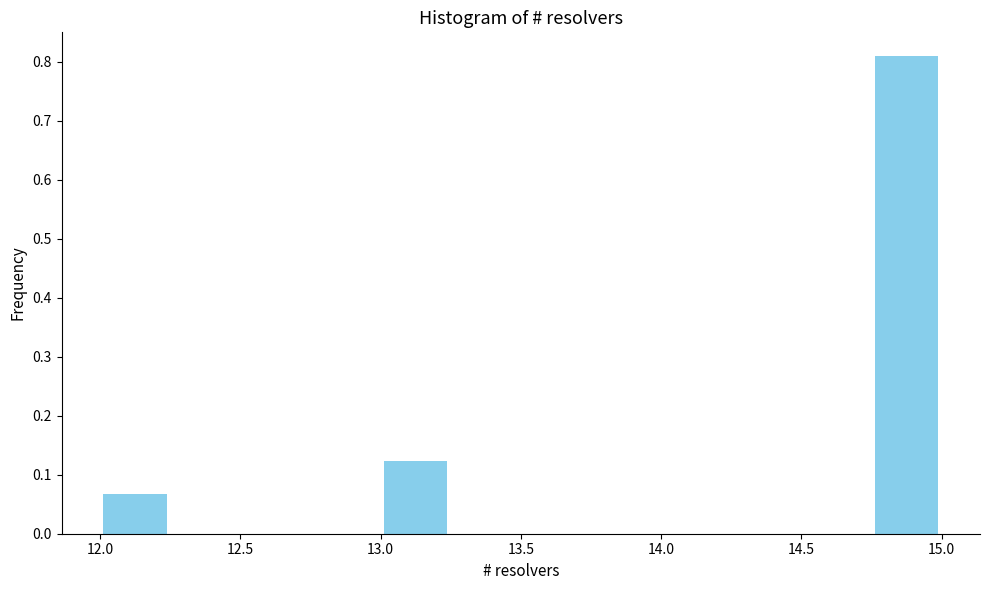

Reading left to right, list every bar in this chart as the range it spans on the x-axis followed by its height. The values are not printed on the chart, so give them approximately, as read against the axis.

12.00 to 12.25: 0.07
12.25 to 12.50: 0
12.50 to 12.75: 0
12.75 to 13.00: 0
13.00 to 13.25: 0.12
13.25 to 13.50: 0
13.50 to 13.75: 0
13.75 to 14.00: 0
14.00 to 14.25: 0
14.25 to 14.50: 0
14.50 to 14.75: 0
14.75 to 15.00: 0.81